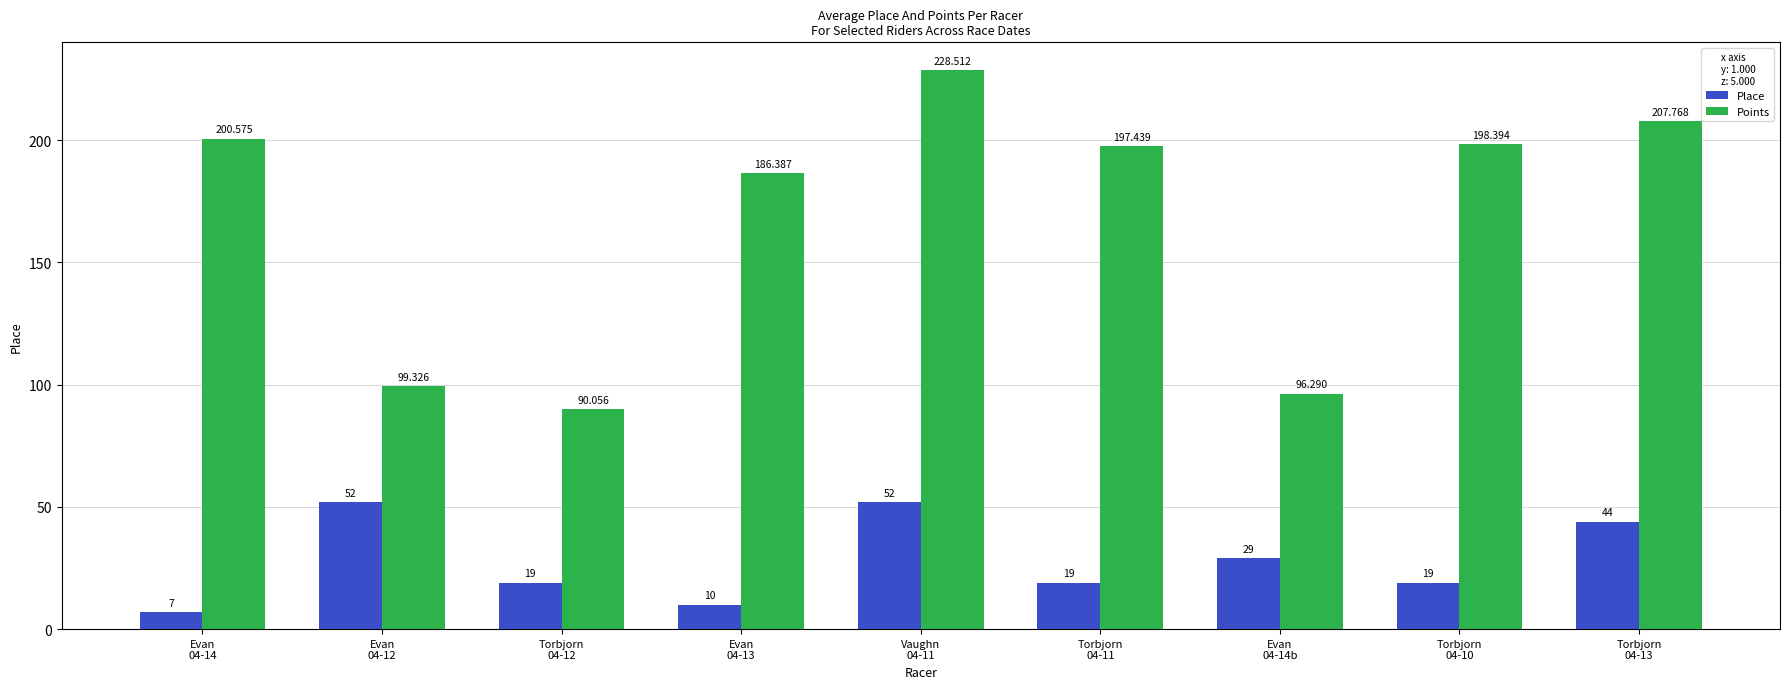

Is the value of Points at Torbjorn
04-12 greater than the value of Place at Evan
04-13?

Yes